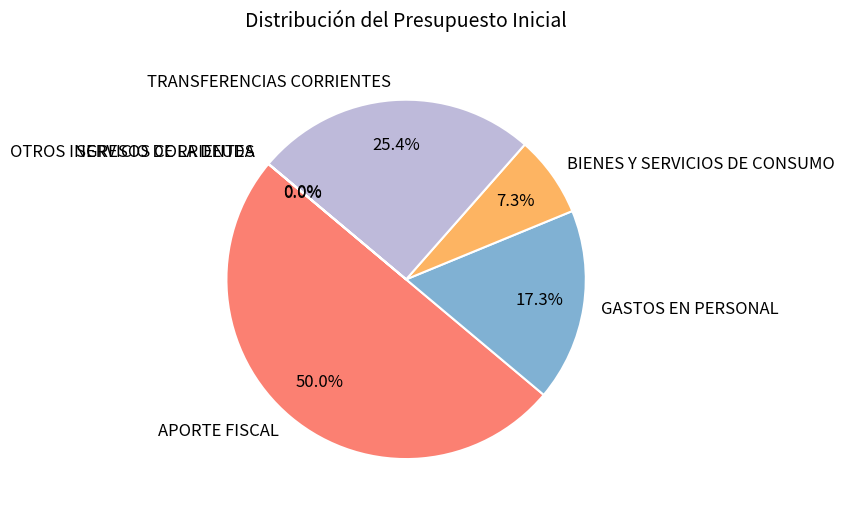

Which slice is the largest?

APORTE FISCAL